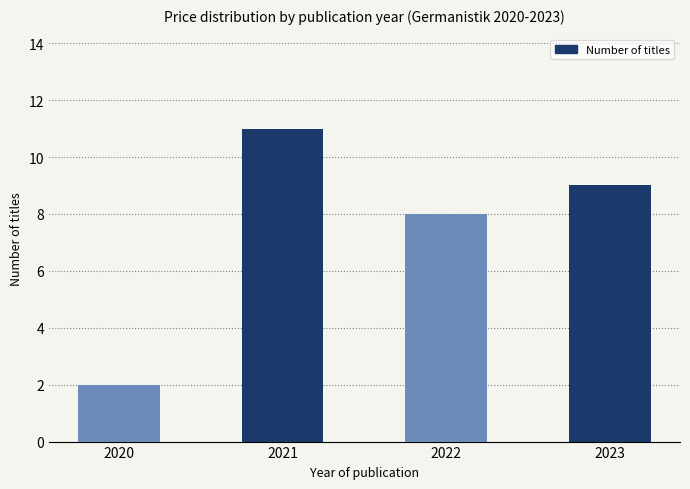

Reading left to right, list all the values displayed in this chart.

2	11	8	9